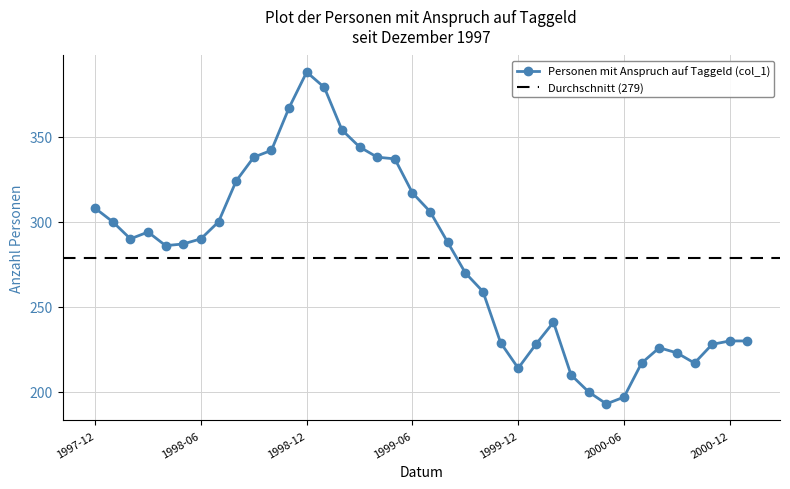

At which label is the value closest to 290?

1998-02